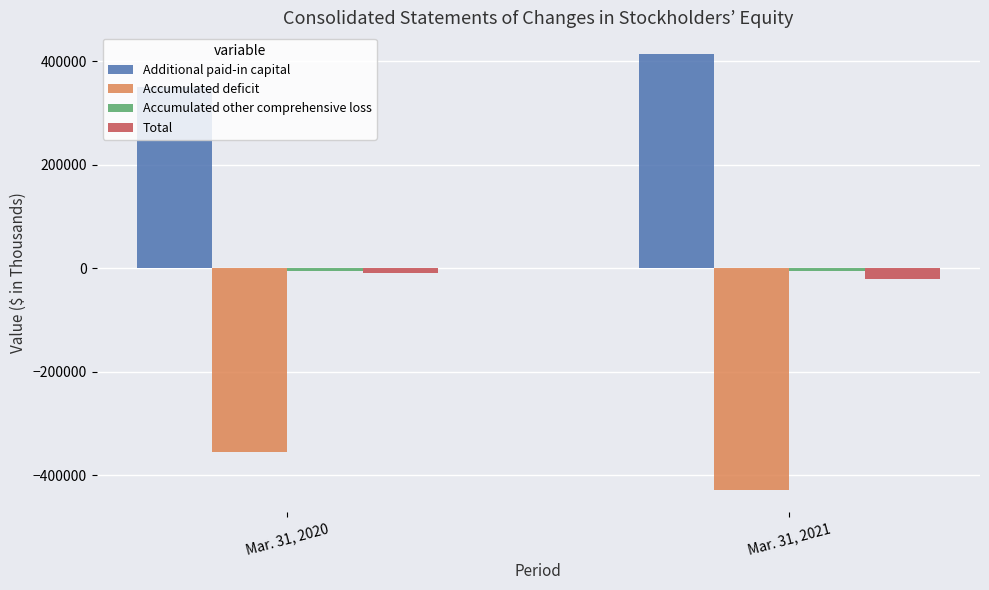

What is the maximum value for Additional paid-in capital?

414214